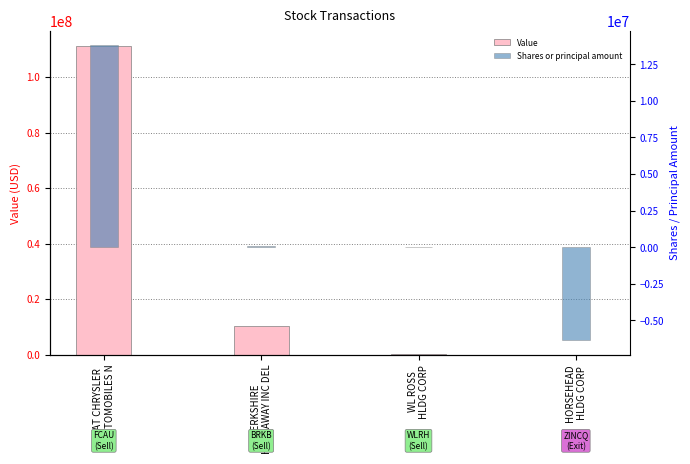

True or false: Value has a value of 360000 at WL ROSS
HLDG CORP.

True